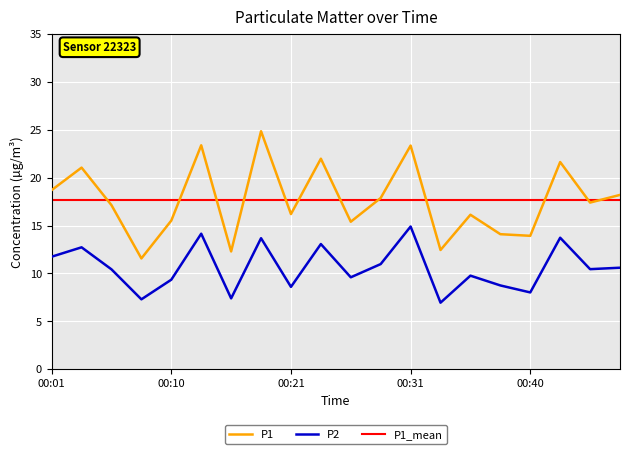

Between 00:26 and 00:21, which is larger?

00:21